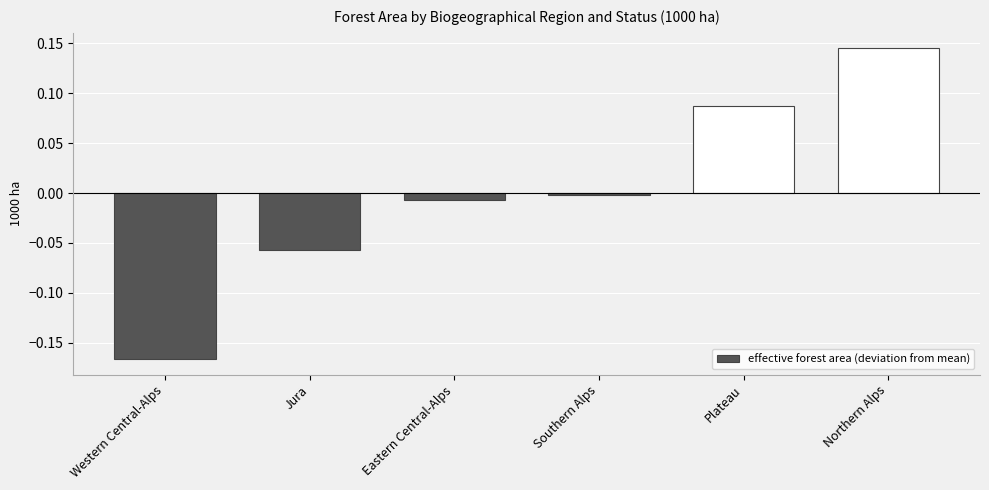

At which label is the value closest to 0?

Southern Alps